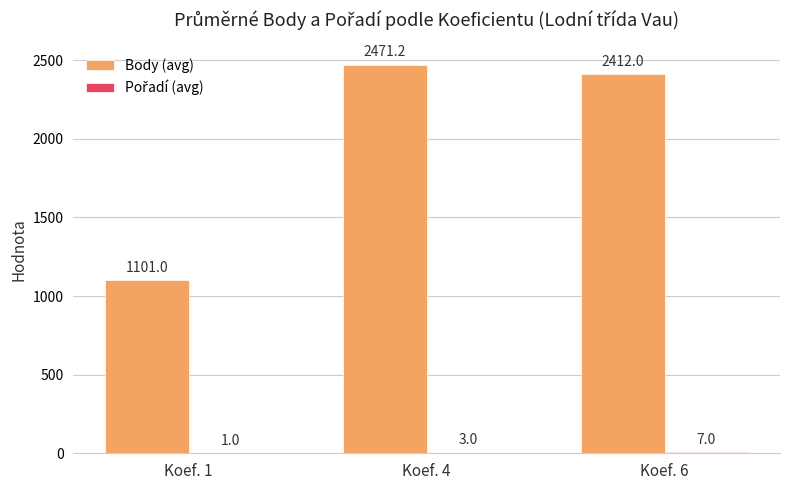

At which category is the sum across all series the highest?

Koef. 4